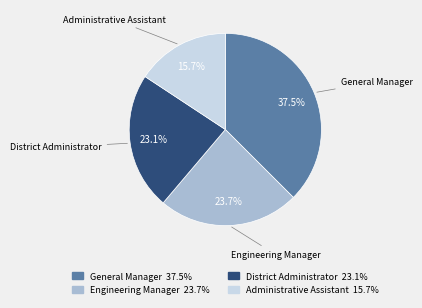

Which slice is the smallest?

Administrative Assistant